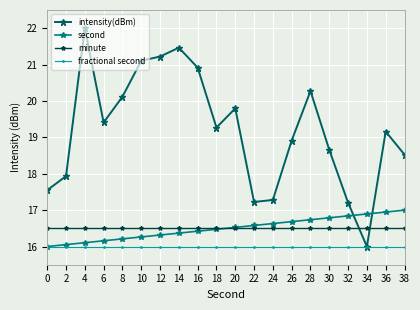

At which category is the sum across all series the highest?

4